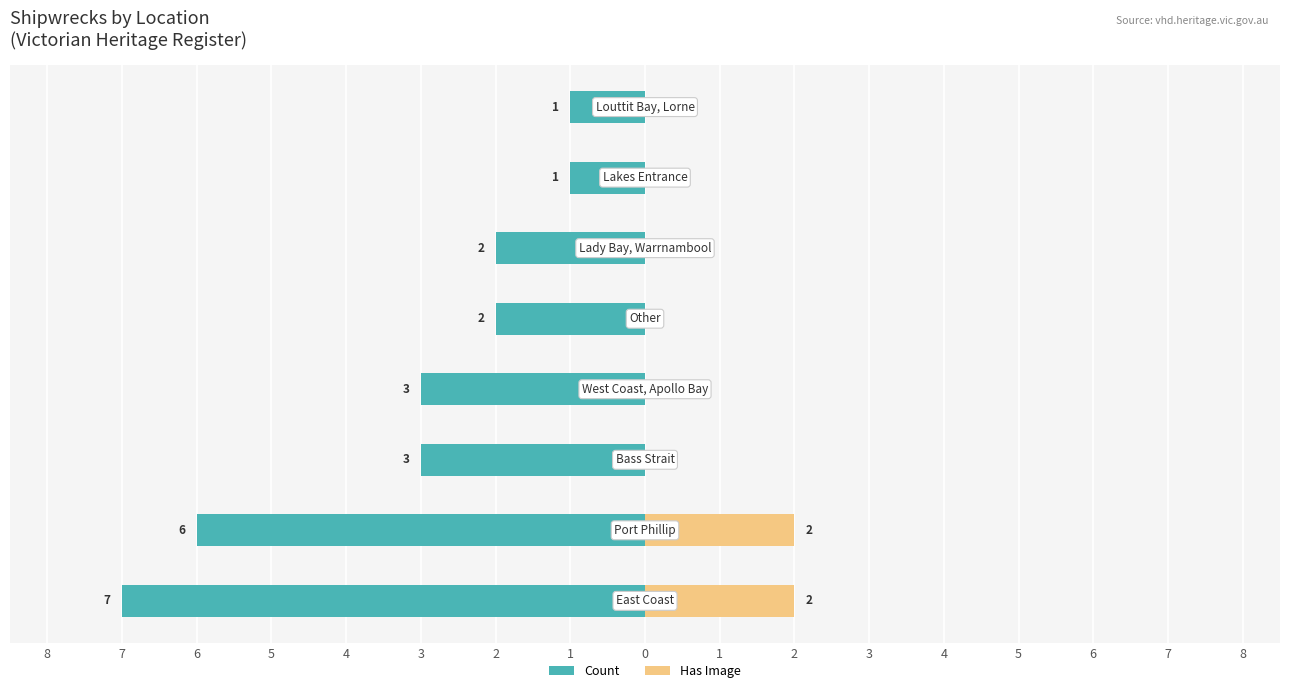

Reading left to right, transcribe all the data shown in this chart.

Count: -7	-6	-3	-3	-2	-2	-1	-1
Has Image: 2	2	0	0	0	0	0	0